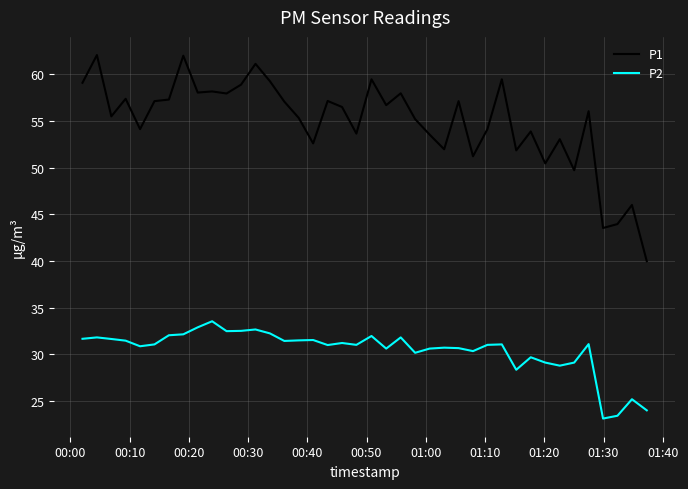

What is the difference between the maximum and minimum values in the P2 series?

10.4